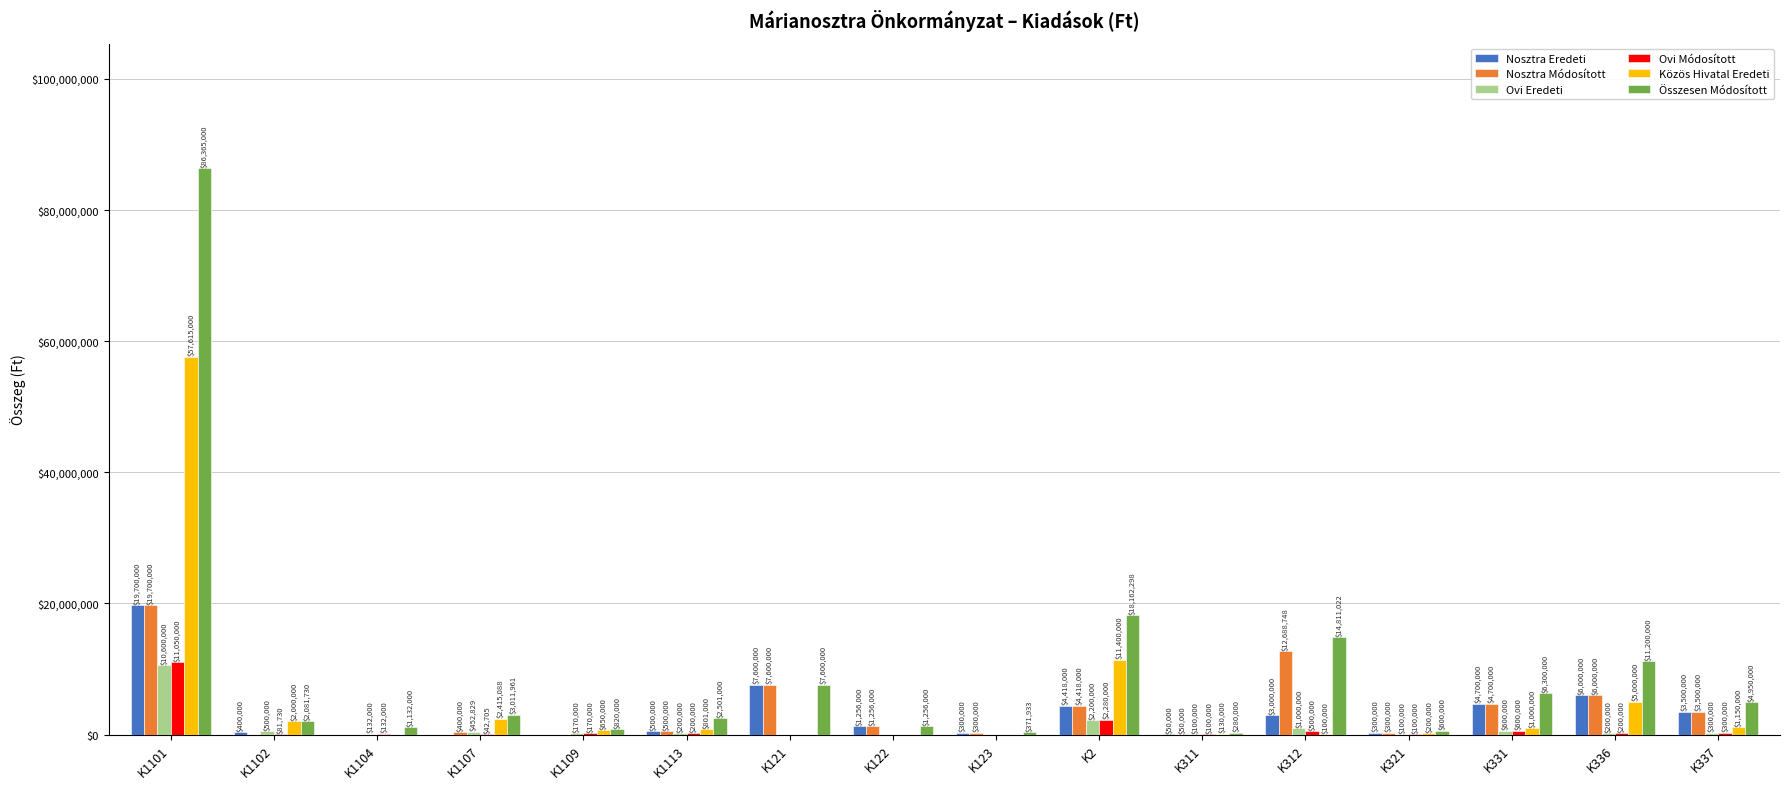

How many categories are shown in the chart?

16